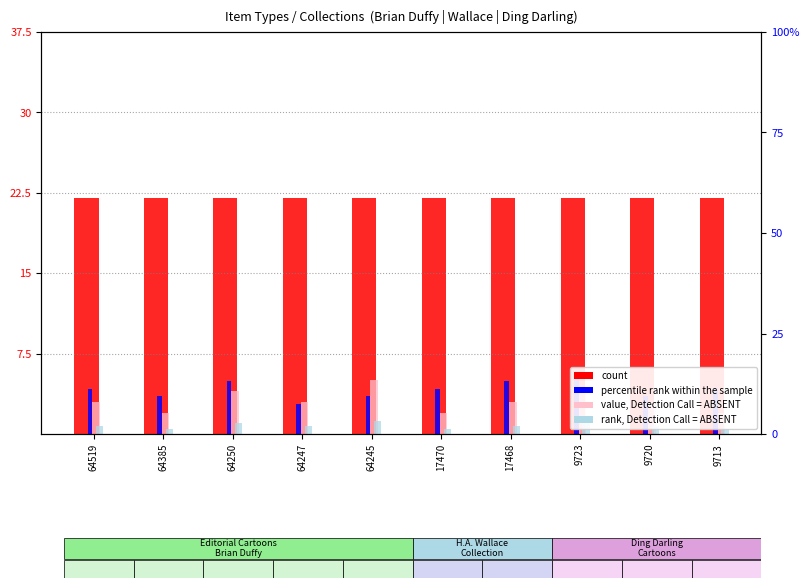

True or false: percentile rank within the sample has a value of 6.7 at 64519.

False